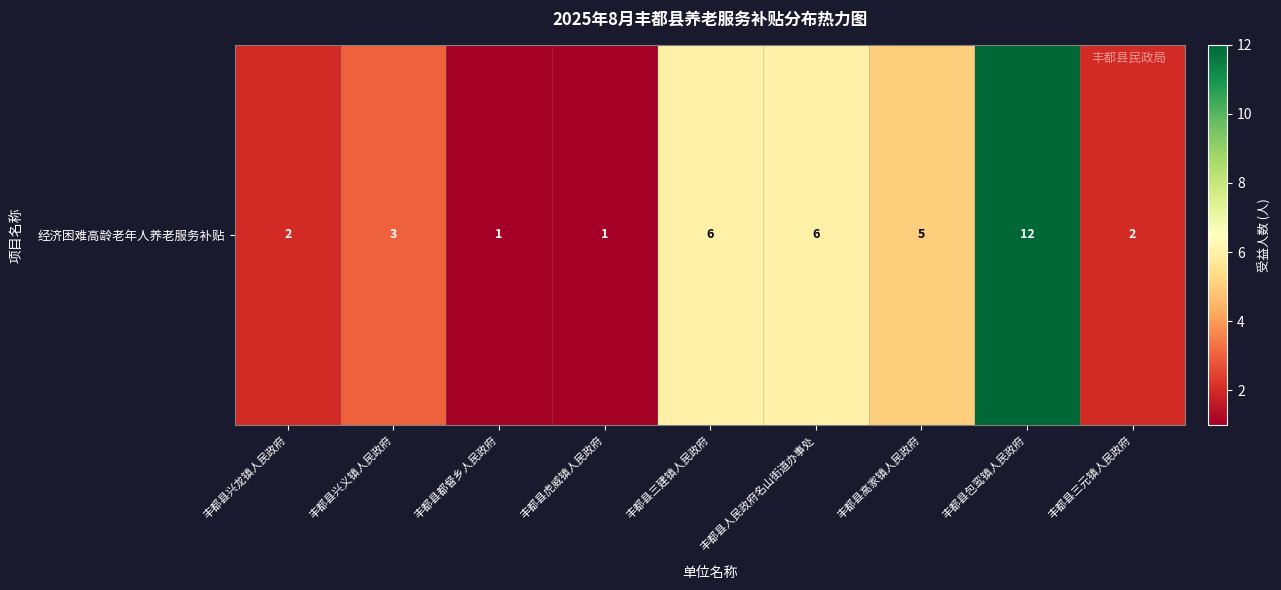

Where does the data first go above 3?

丰都县三建镇人民政府